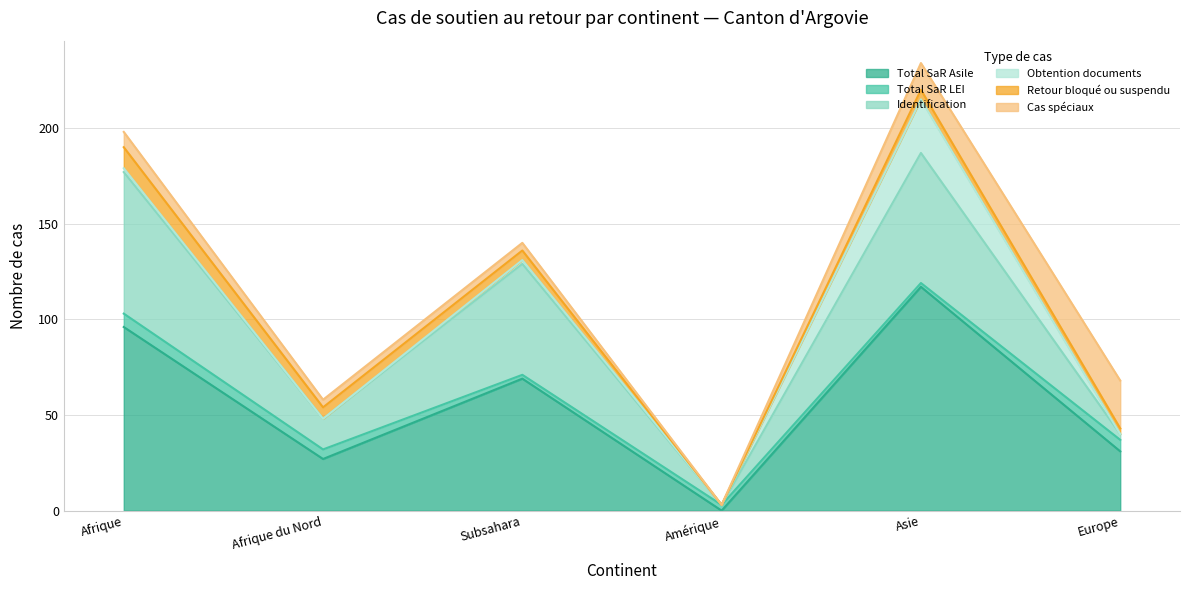

Reading left to right, extract all data points from this chart.

Total SaR Asile: 96	27	69	0	117	31
Total SaR LEI: 7	5	2	3	2	6
Identification: 74	16	58	0	68	3
Obtention documents: 2	0	2	0	28	0
Retour bloqué ou suspendu: 11	6	5	0	5	3
Cas spéciaux: 8	4	4	0	14	25